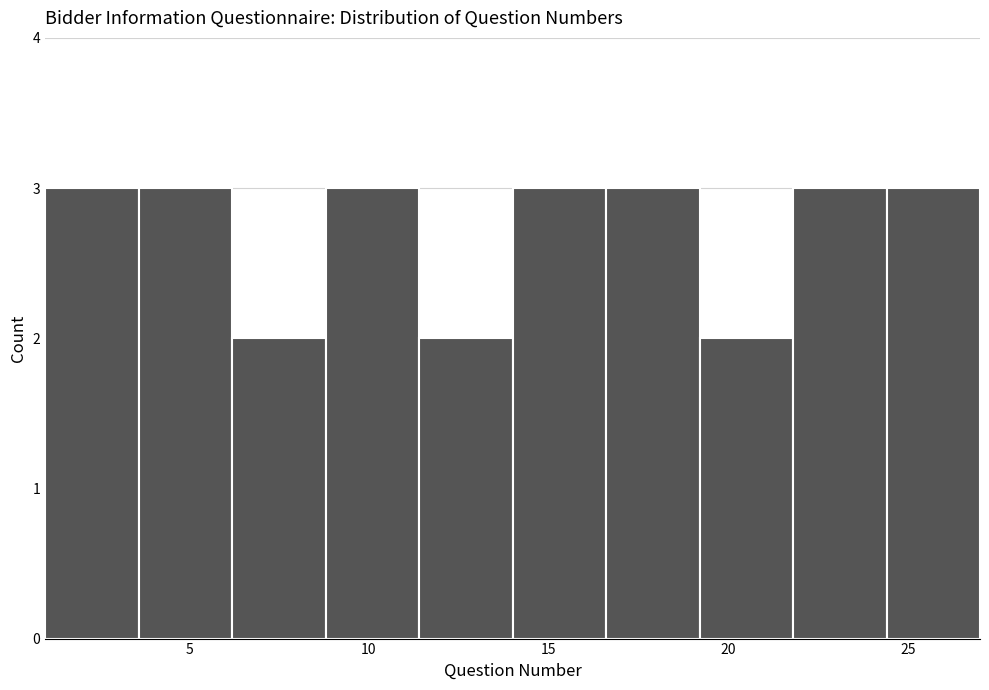

Reading left to right, list every bar in this chart as the range it spans on the x-axis followed by its height. Neither the bar edges nor the heights are printed on the chart, so give them approximately, as read against the axes.

1.0 to 3.6: 3
3.6 to 6.2: 3
6.2 to 8.8: 2
8.8 to 11.4: 3
11.4 to 14.0: 2
14.0 to 16.6: 3
16.6 to 19.2: 3
19.2 to 21.8: 2
21.8 to 24.4: 3
24.4 to 27.0: 3